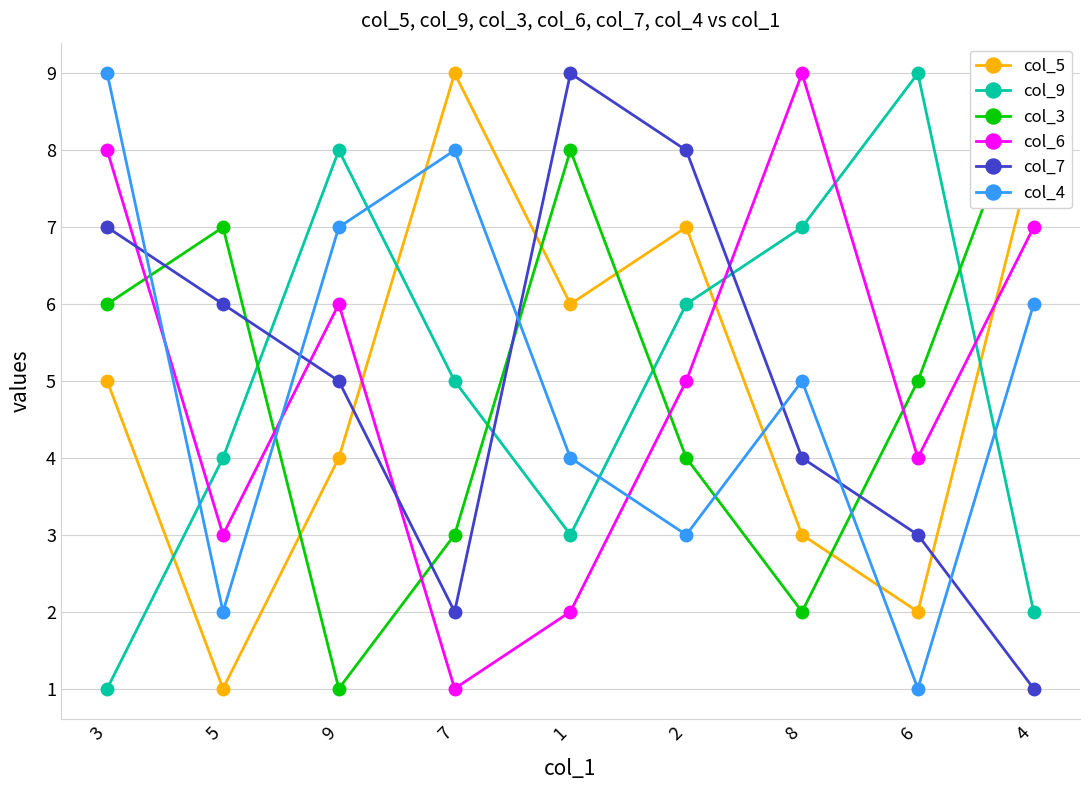

At which category is the sum across all series the highest?

3